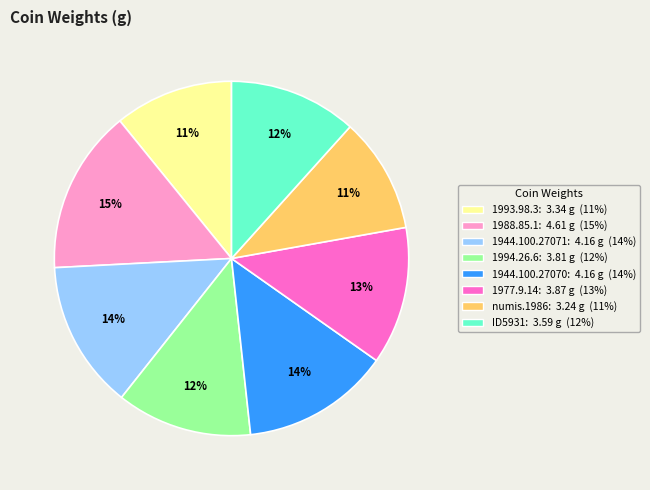

Between 1977.9.14 and numis.1986, which is larger?

1977.9.14